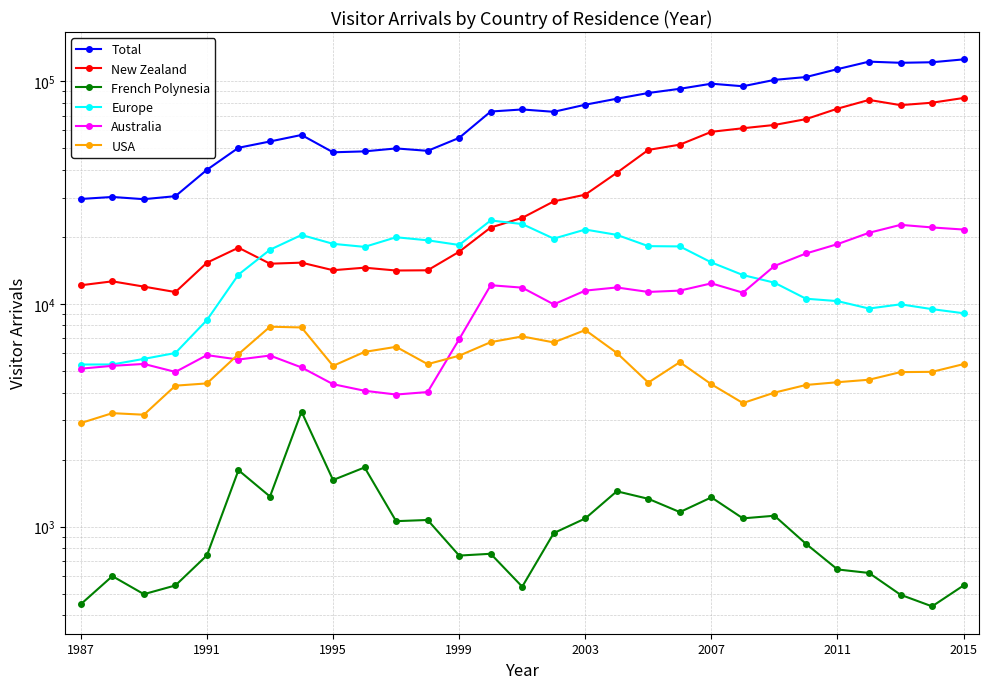

Is this an area chart (filled region under the line)?

No